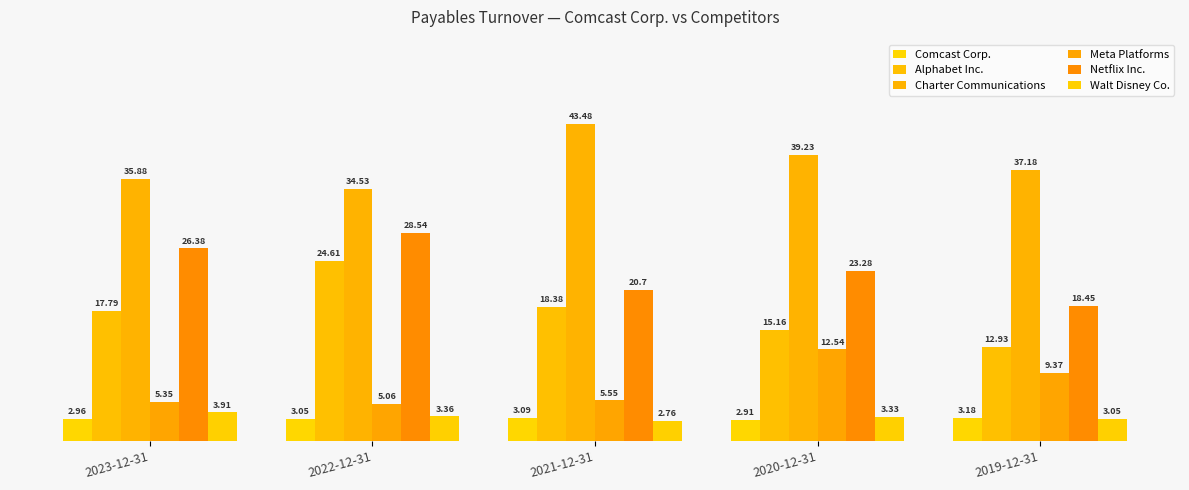

Which series has the largest total across all categories?

Charter Communications